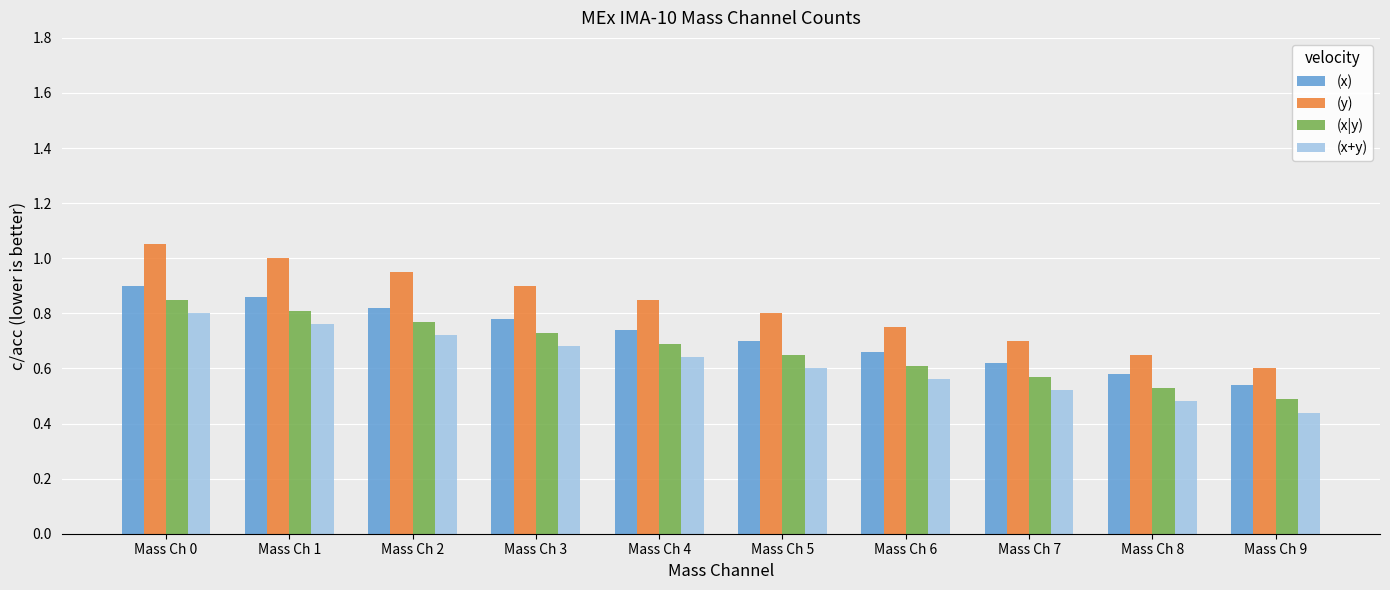

What is the difference between the (x+y) values at Mass Ch 8 and Mass Ch 4?

0.2